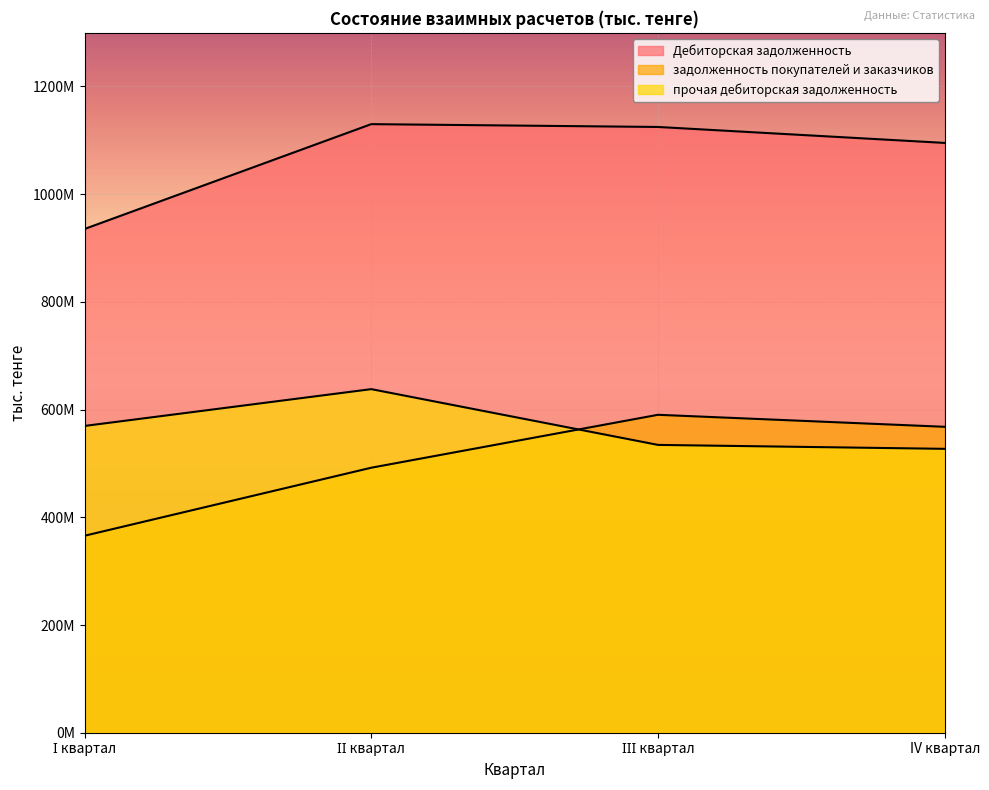

At which category does Дебиторская задолженность reach its first local peak?

ІІ квартал